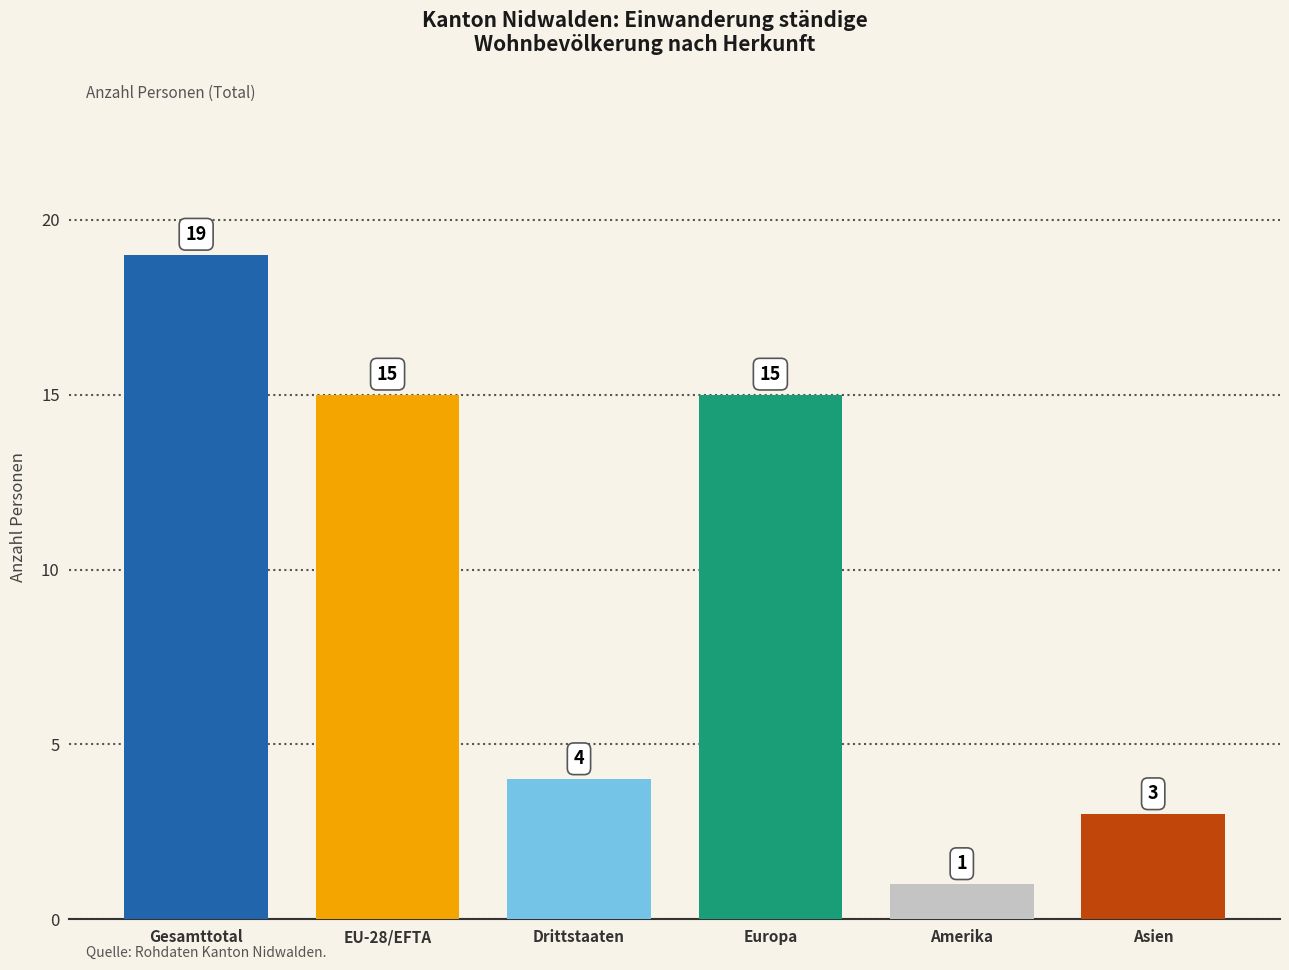

Which label corresponds to the largest value in the chart?

Gesamttotal